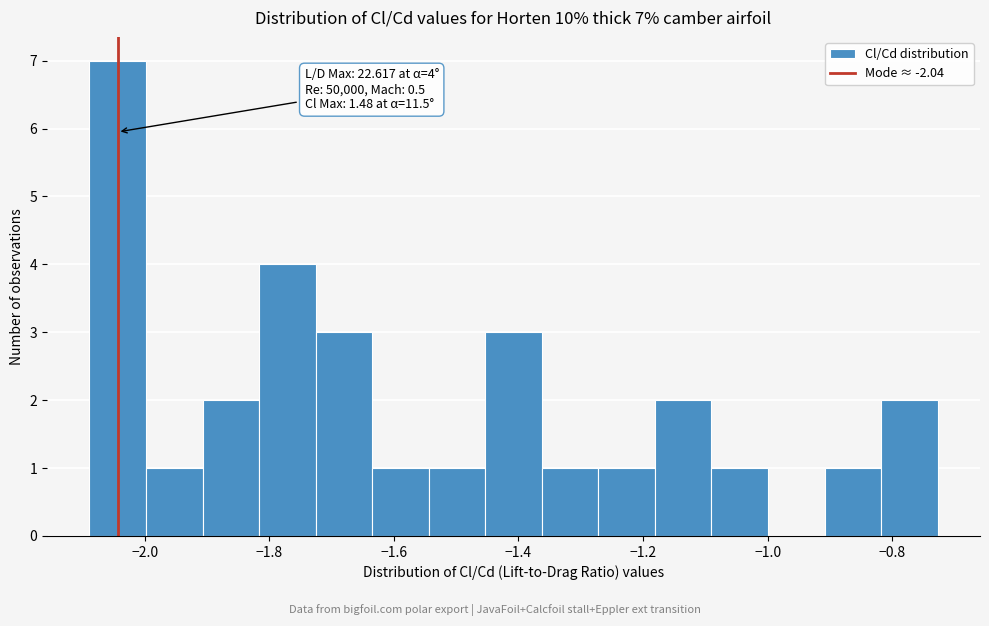

Which range on the x-axis has the tallest bar?

-2.08 to -2.00